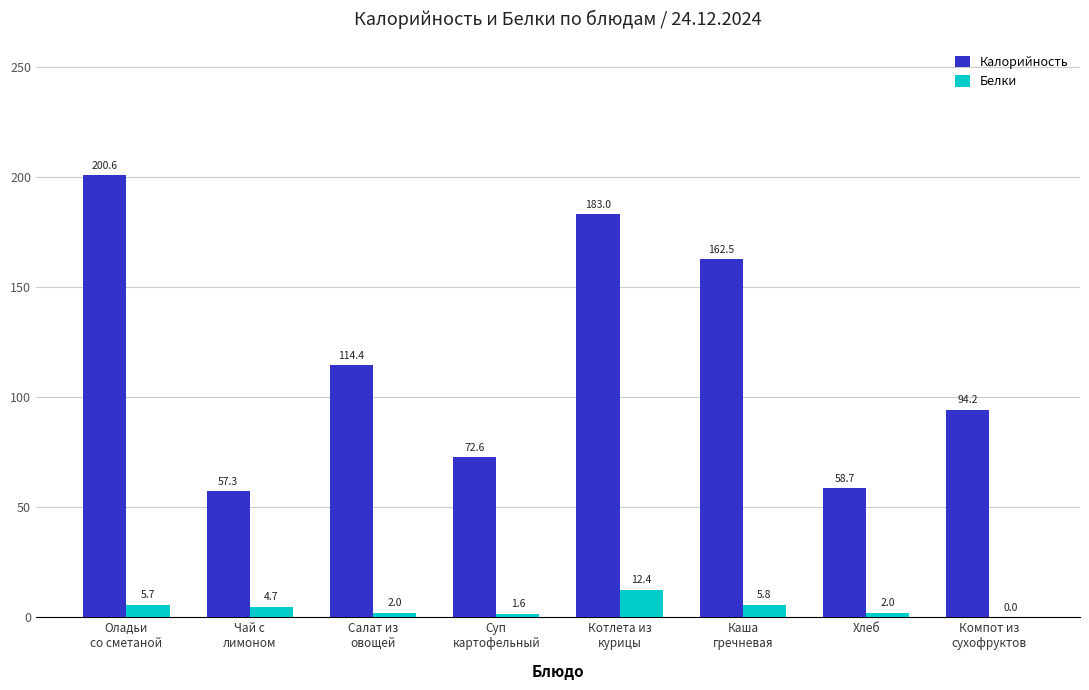

What is the maximum value for Калорийность?

200.6